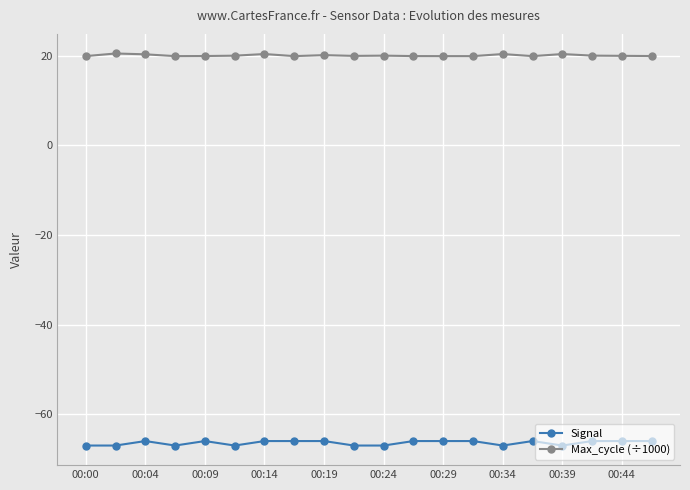

True or false: Signal and Max_cycle (÷1000) cross at least once.

False